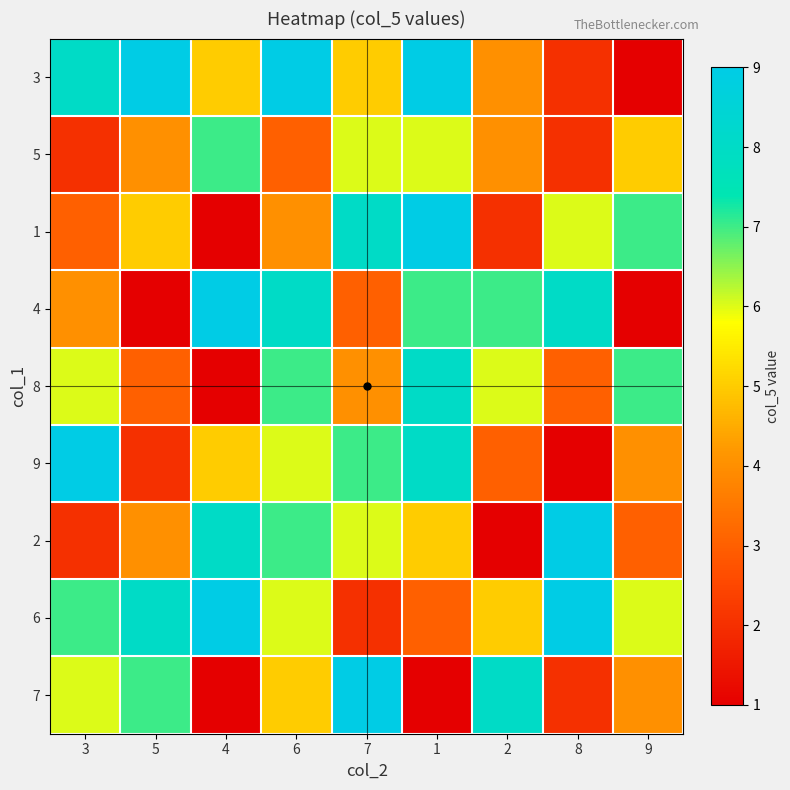

What is the total value across all series at 5?

43